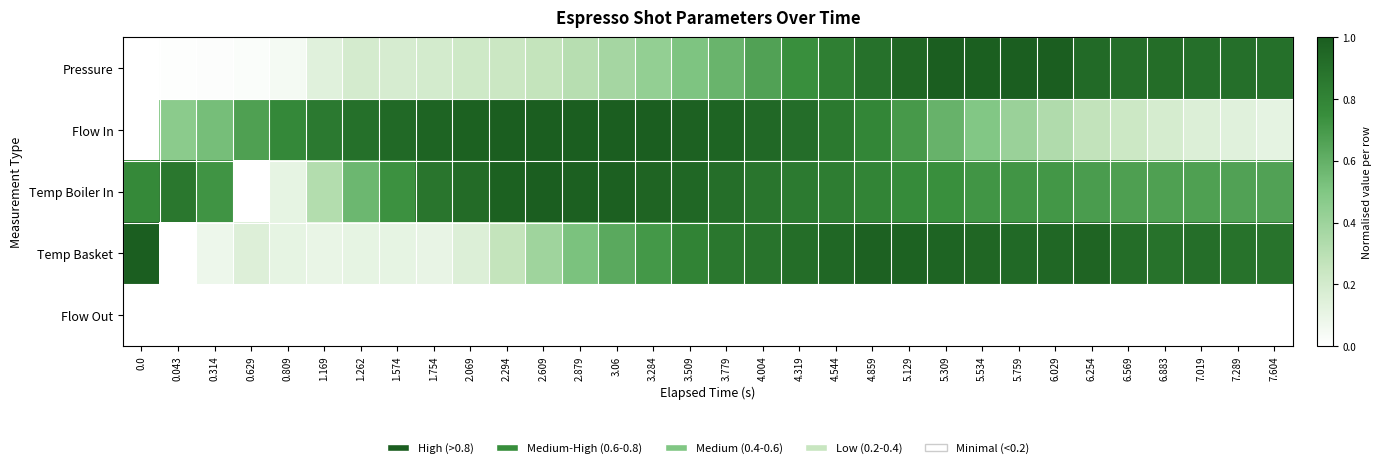

What is the difference between the highest and lowest values at 5.759?

1.0